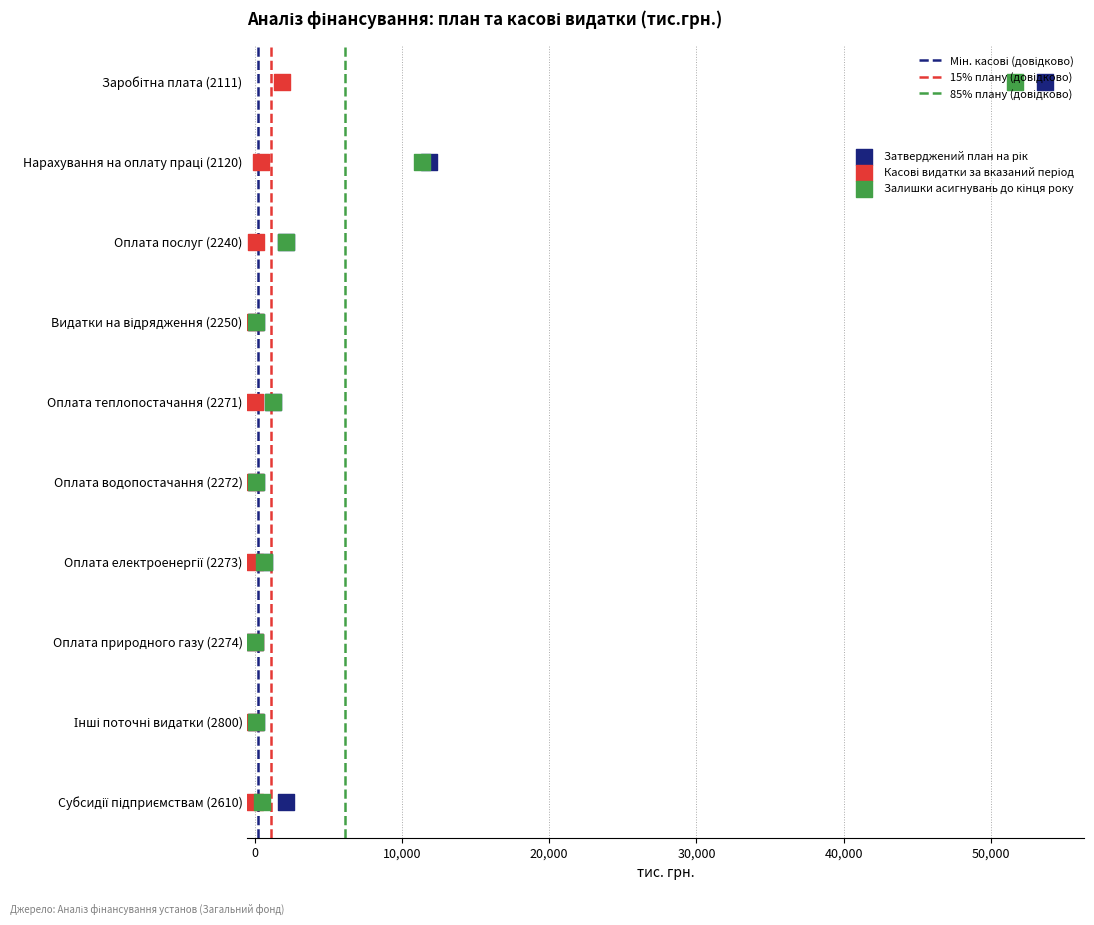

Which series has the widest spread of Y values?

Затверджений план на рік